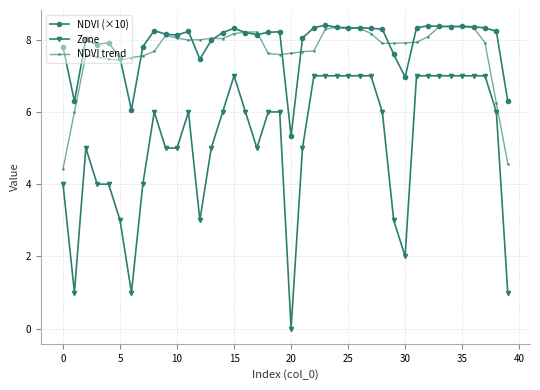

Which series has the largest range (max minus min)?

Zone